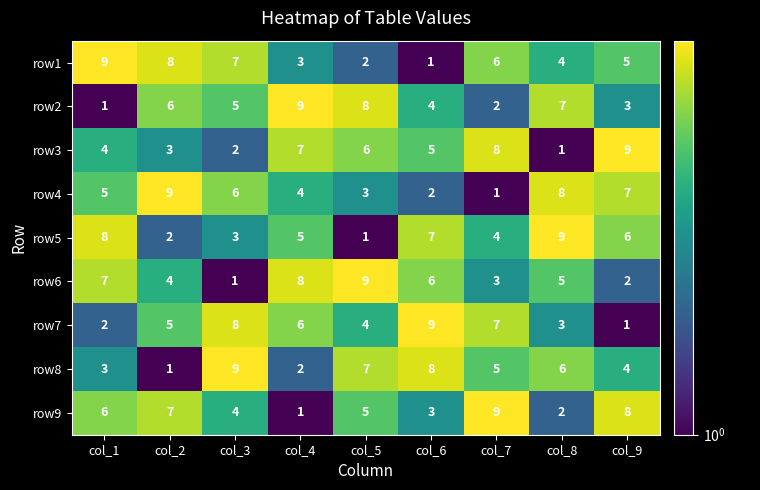

The row1 series shows 2 at col_6. True or false?

False